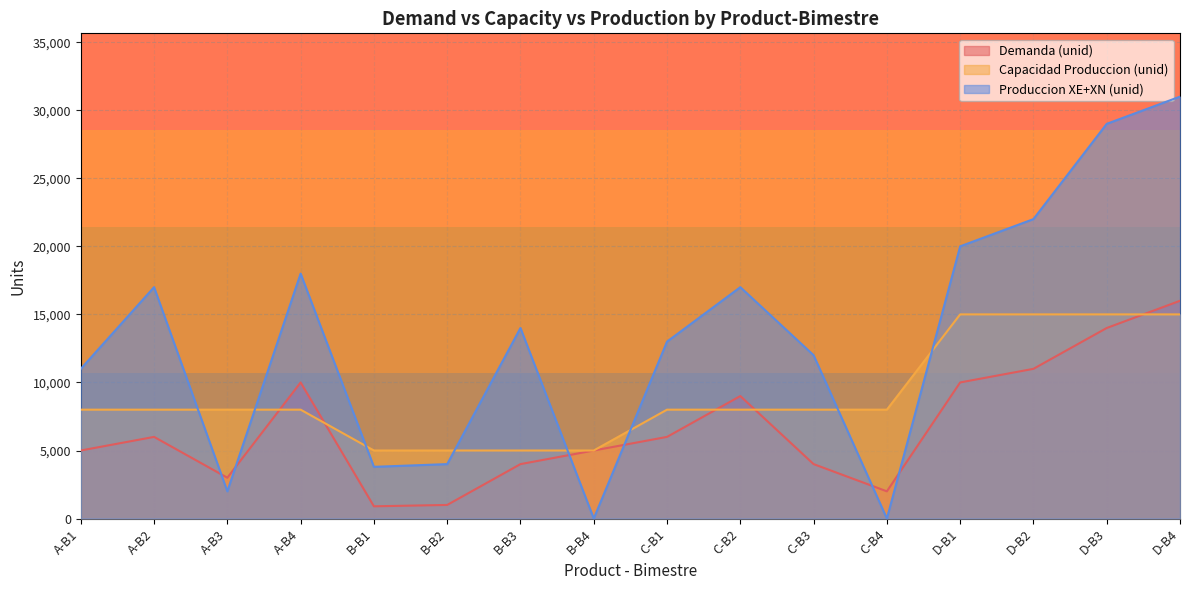

How many lines are shown in the chart?

3